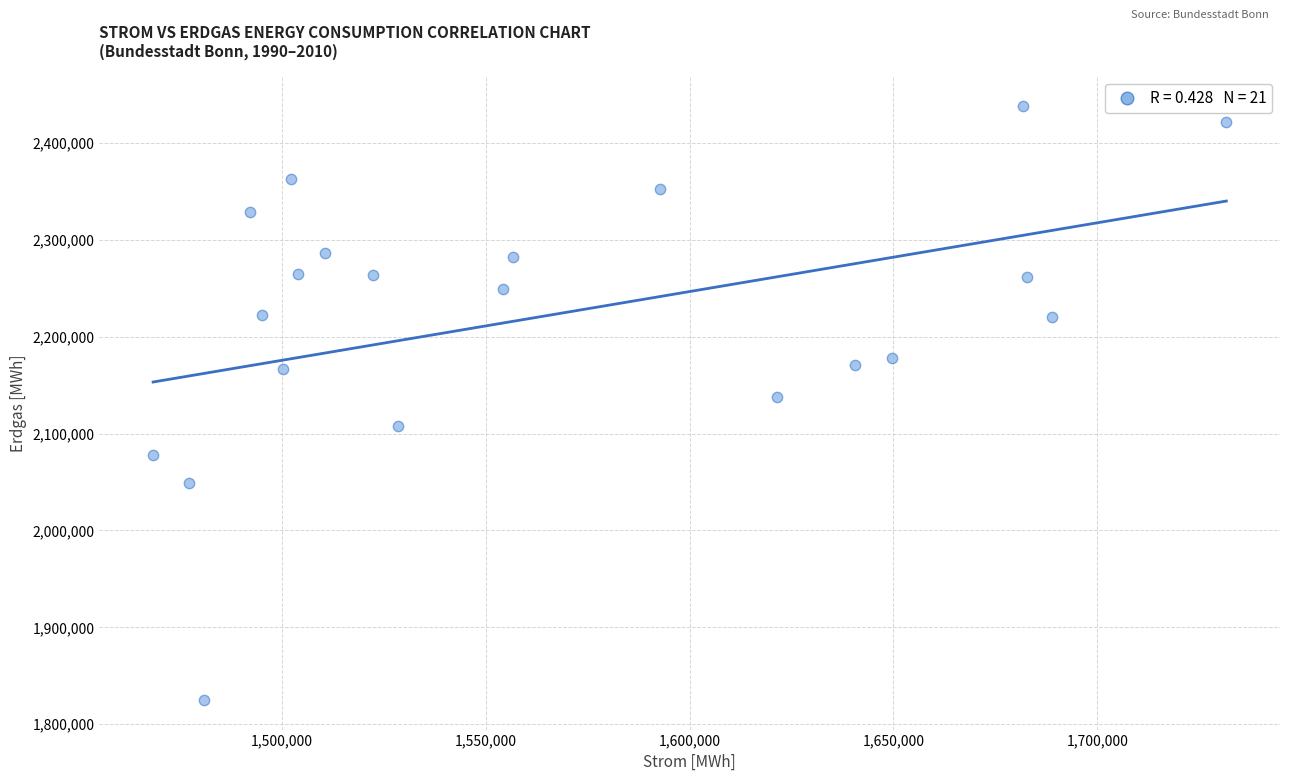

What is the range of Y values (max minus min)?

613005.5